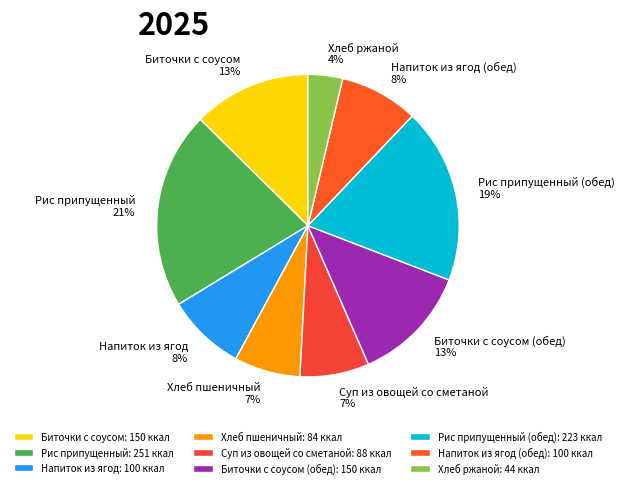

How many slices are in this pie chart?

9